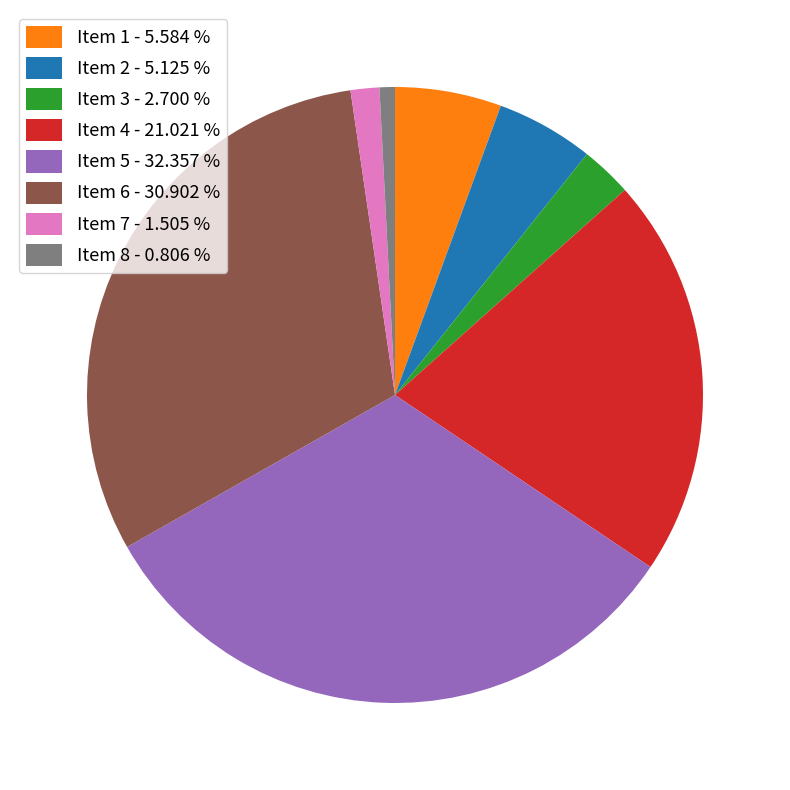

Count the number of slices in the pie.

8